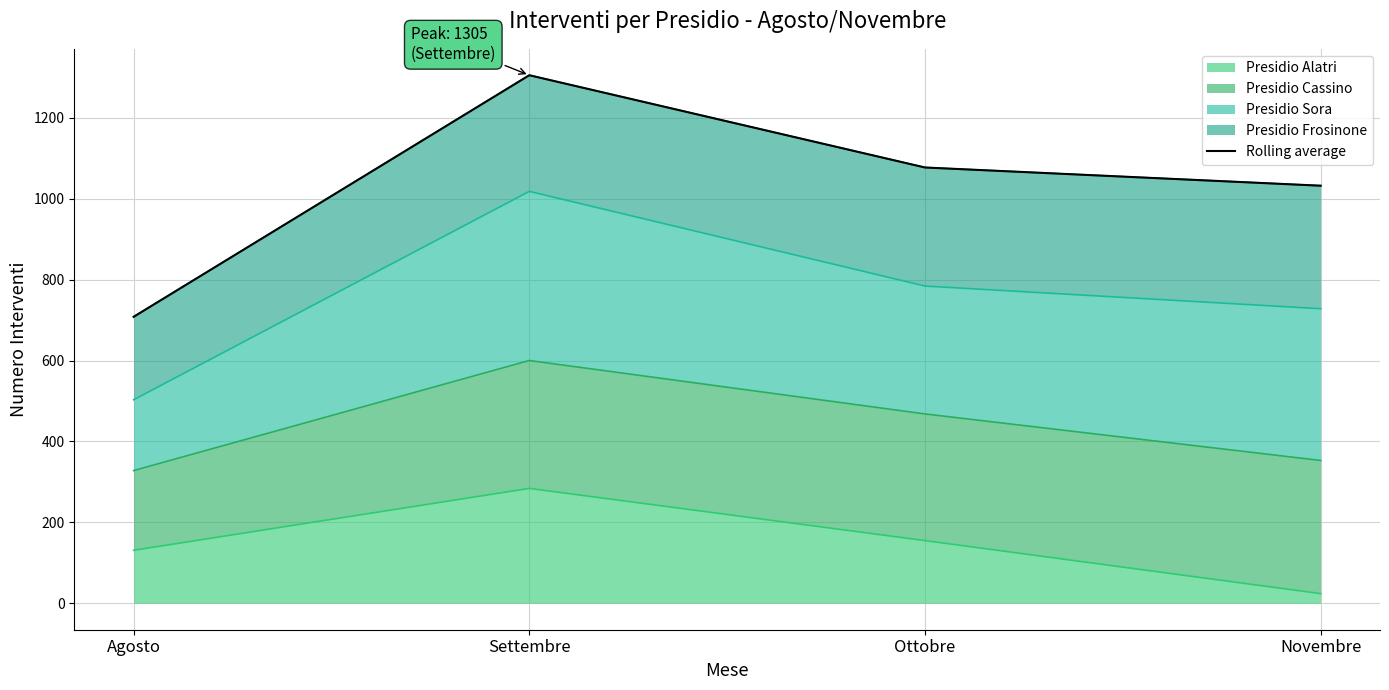

Reading left to right, extract all data points from this chart.

Agosto=708	Settembre=1305	Ottobre=1077	Novembre=1032